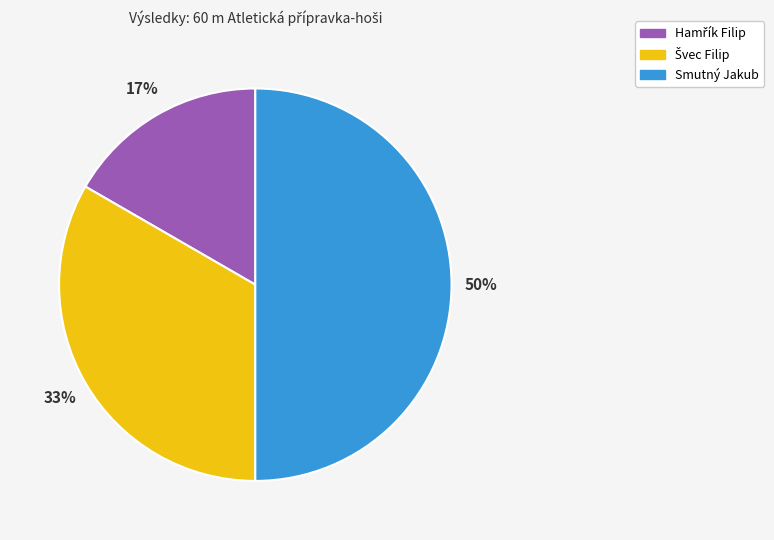

To the nearest percent, what percentage of the pie is Smutný Jakub?

50%